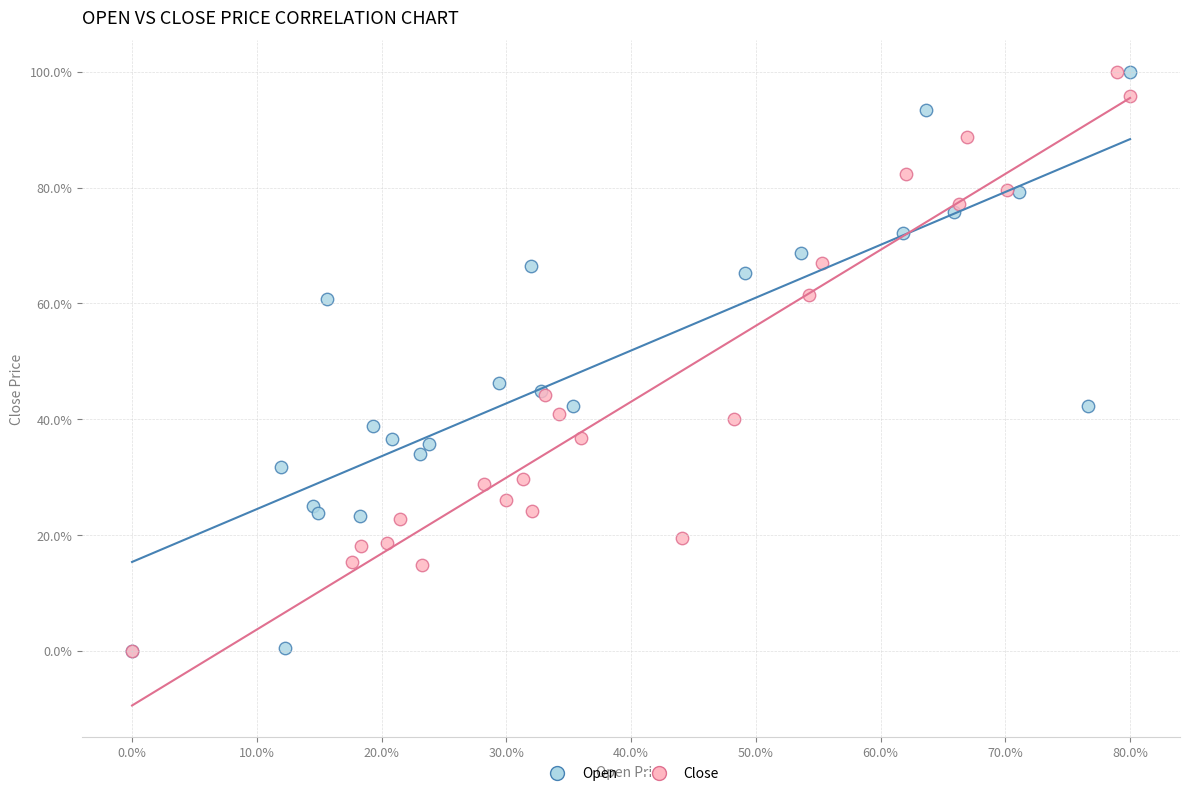

What are all the series names shown in the legend?

Open, Close